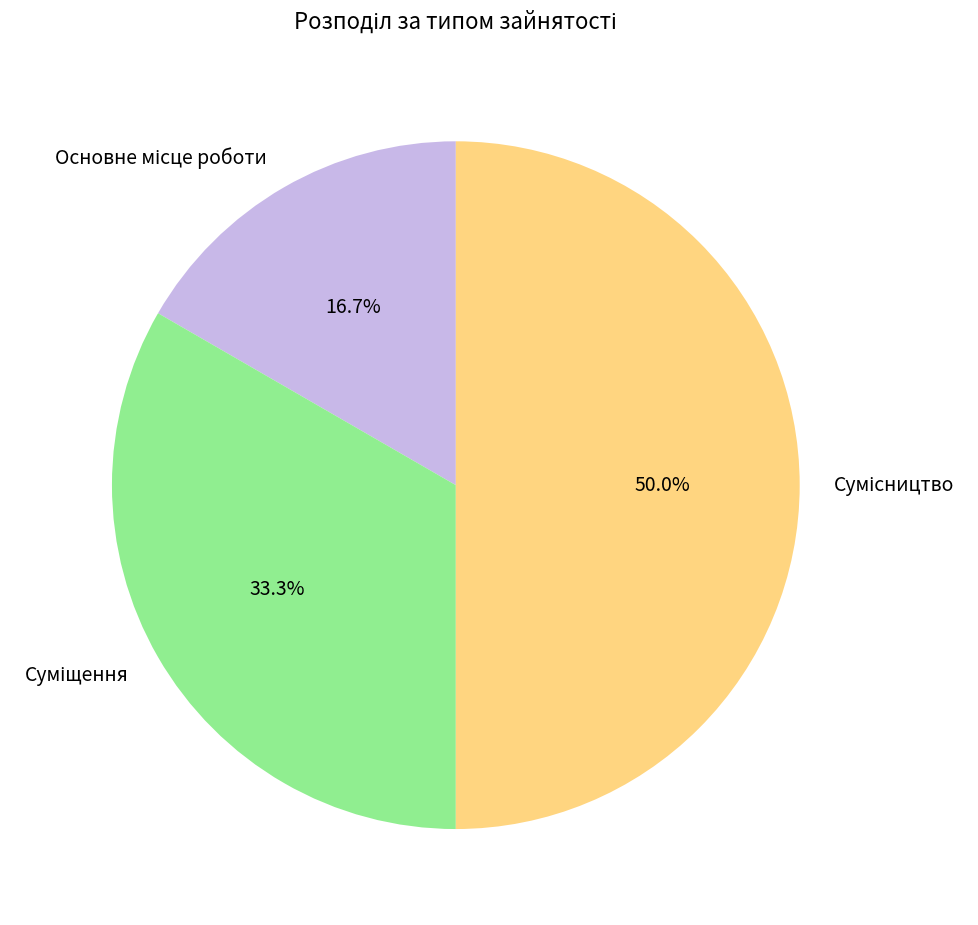

How many slices are in this pie chart?

3